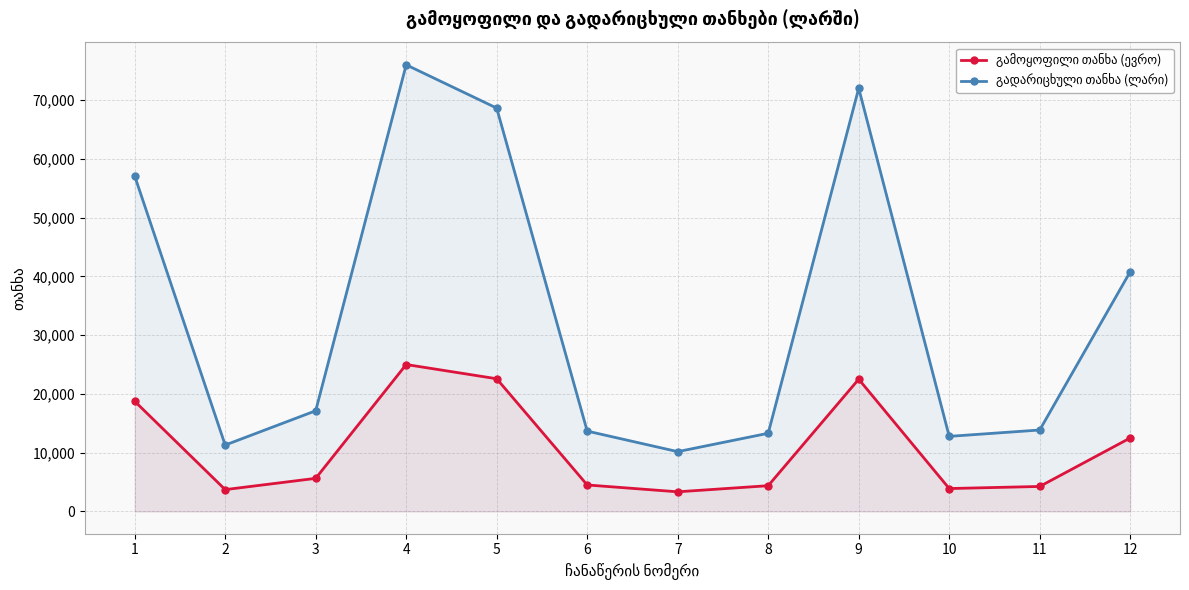

Rank the series by their maximum value, from lowest to highest.

გამოყოფილი თანხა (ევრო), გადარიცხული თანხა (ლარი)